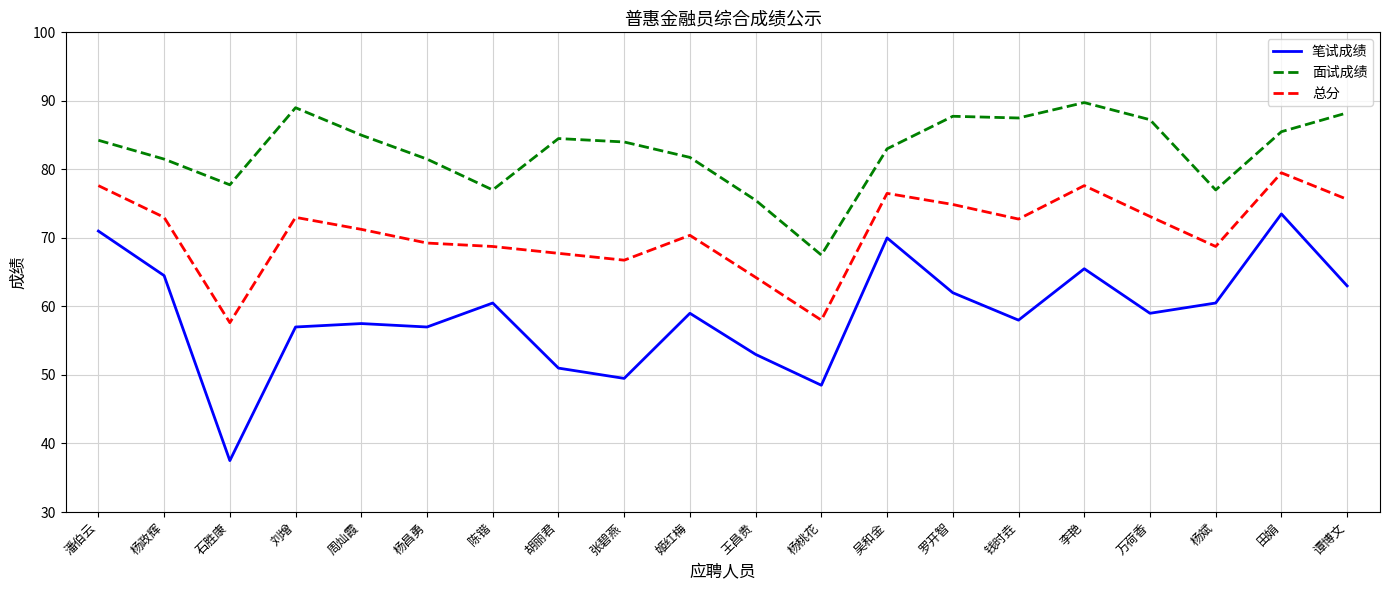

At 钱时垚, list the series in order from smallest to largest.

笔试成绩, 总分, 面试成绩